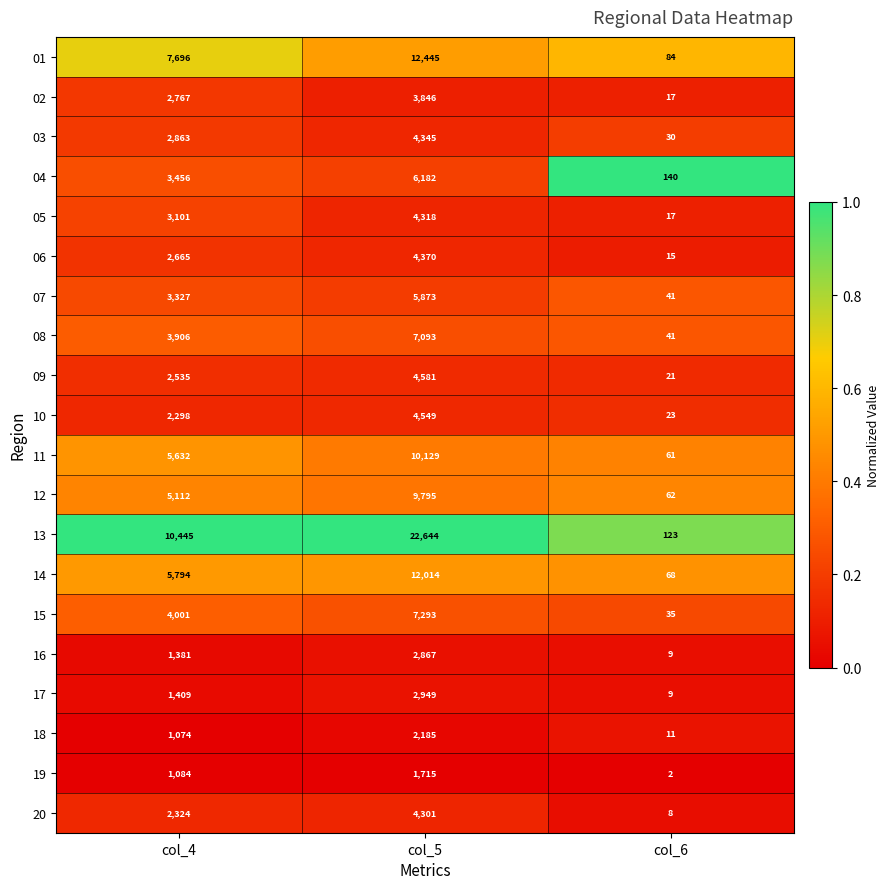

At which category is the sum across all series the highest?

col_5